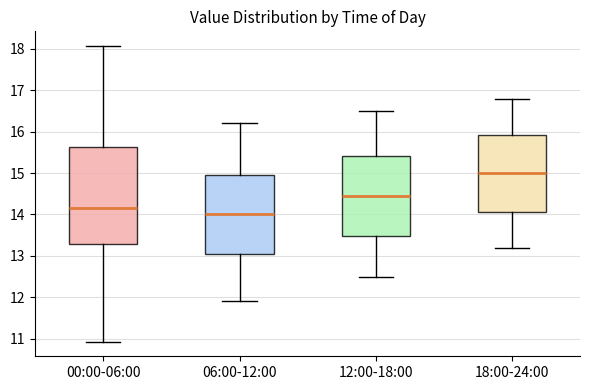

Where does the lower whisker of the box for 12:00-18:00 end on the y-axis? The values are not printed on the chart, so give them approximately, as read against the axis.

12.5